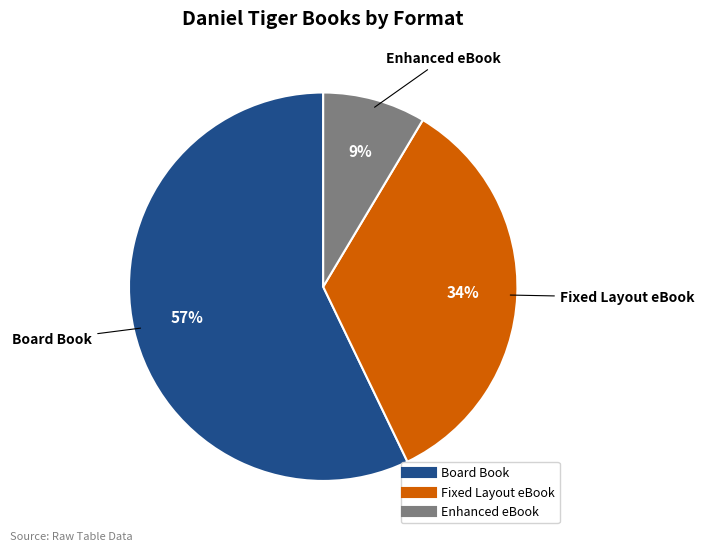

Approximately how many times larger is the value at Fixed Layout eBook compared to Board Book?

0.6